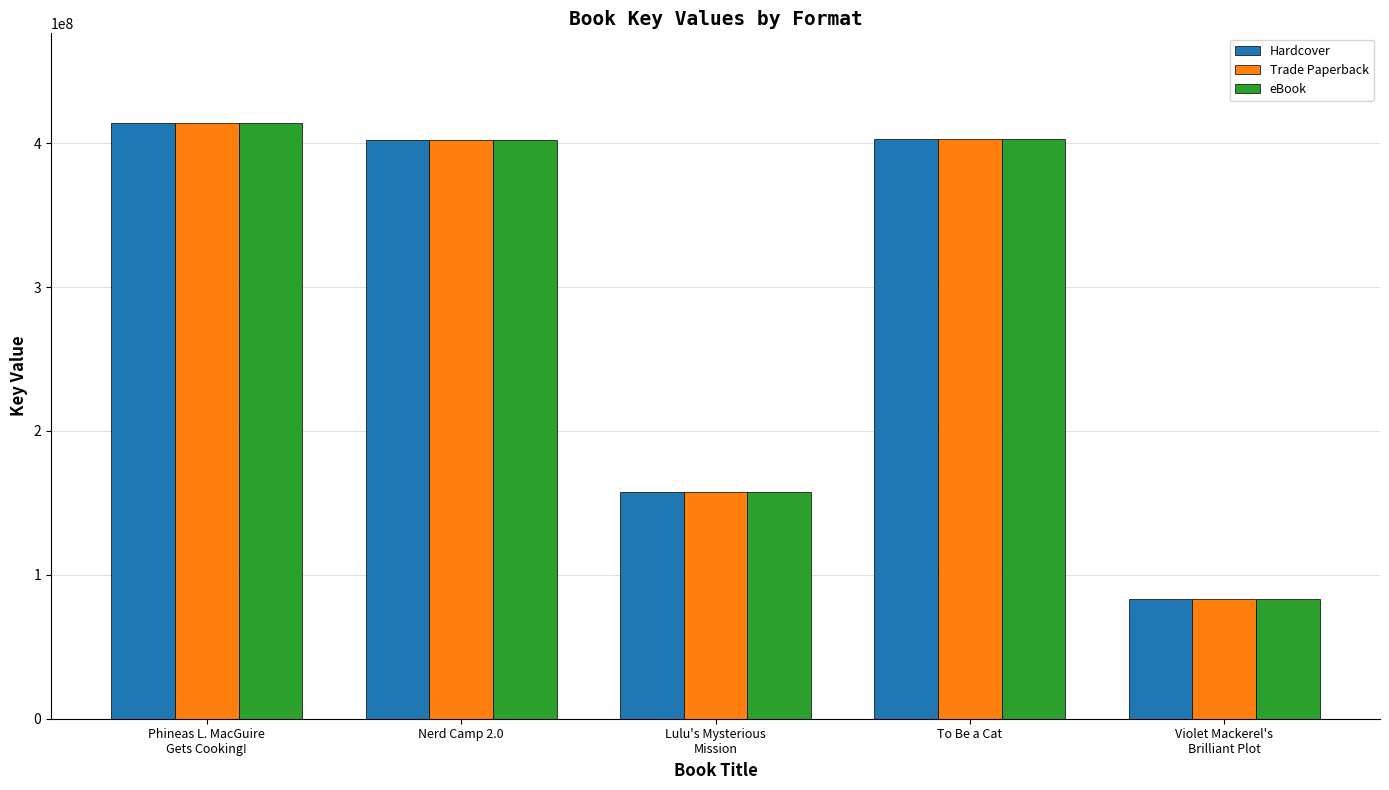

What position from the right is Phineas L. MacGuire
Gets Cooking!?

5